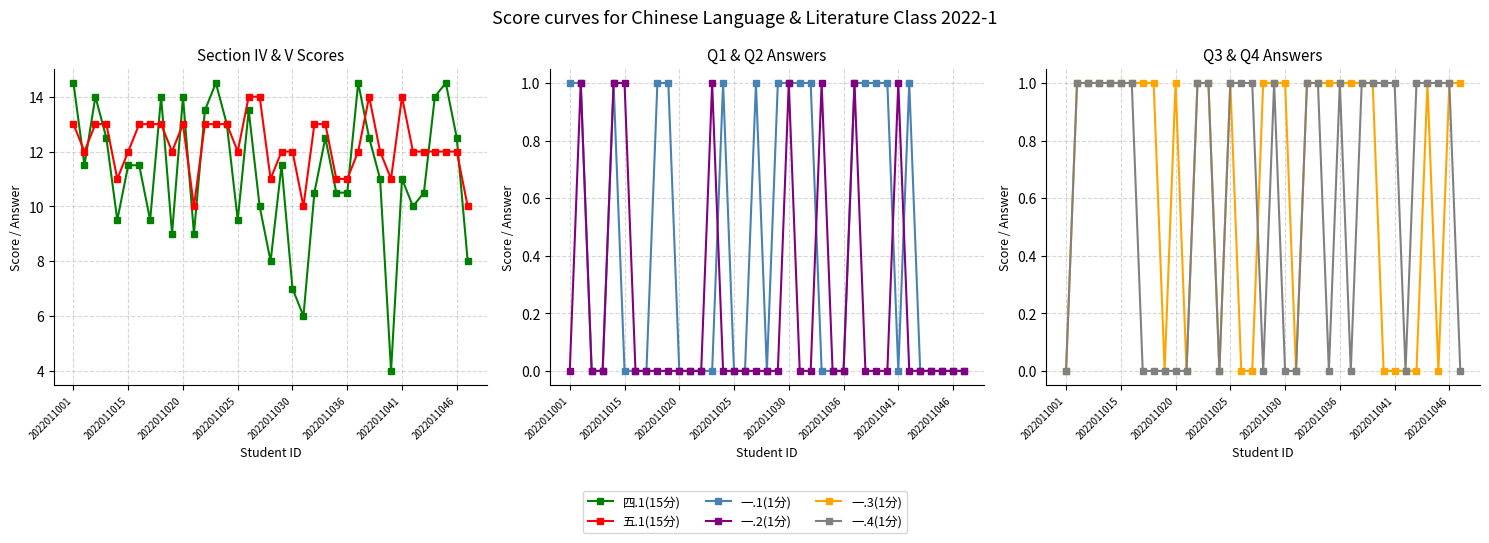

True or false: 四.1(15分) has more than 1 points higher than both neighbors.

True